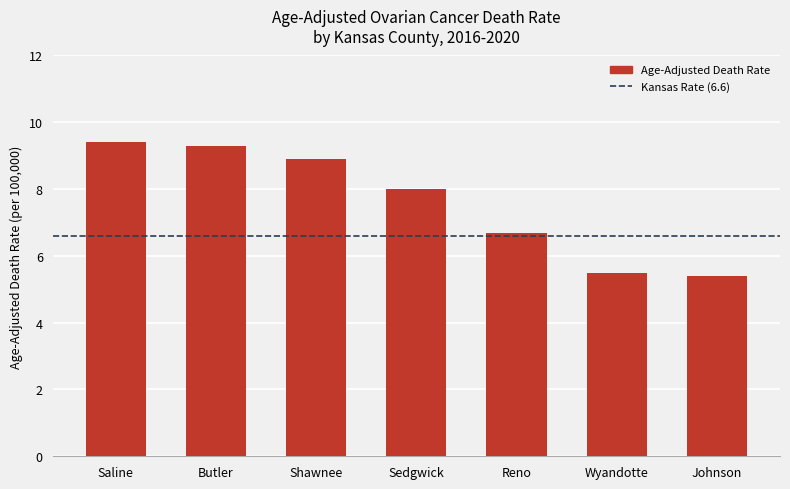

What is the average value?

7.6